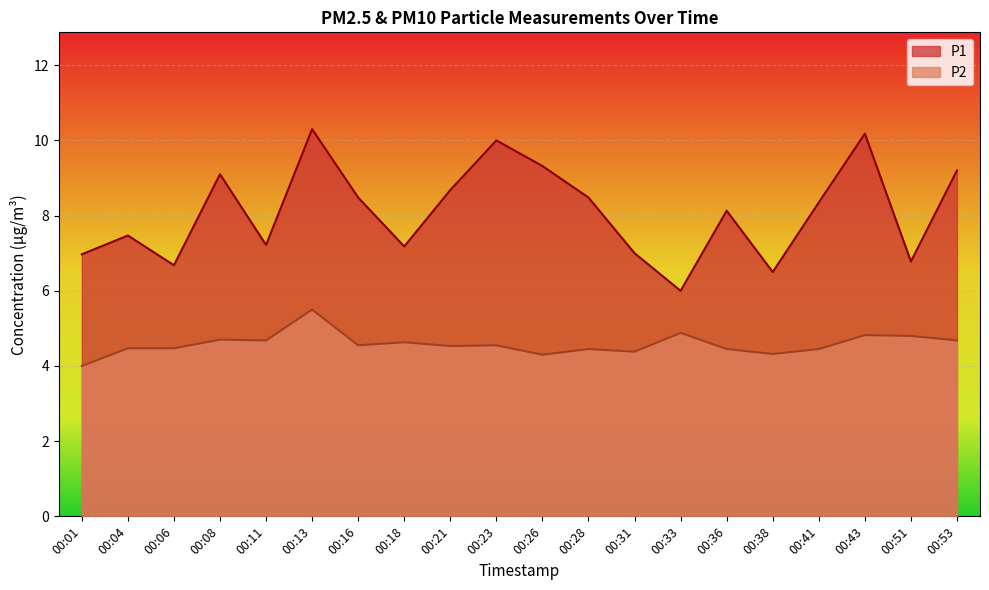

How many values in the P1 series are below 8?

9